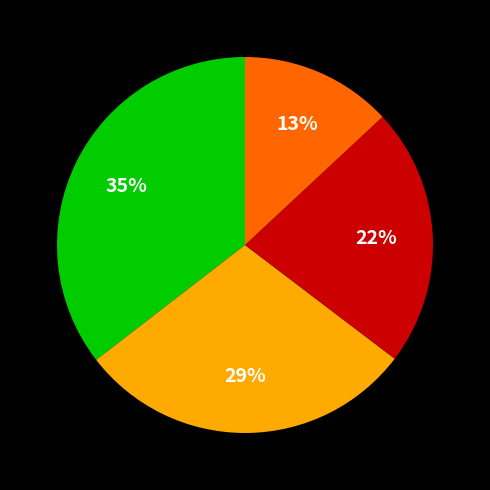

How many slices are in this pie chart?

4